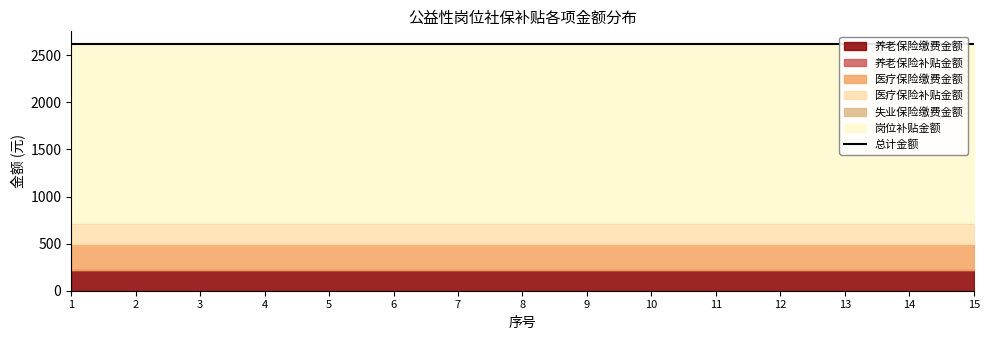

At which label does 医疗保险补贴金额 reach its minimum?

1